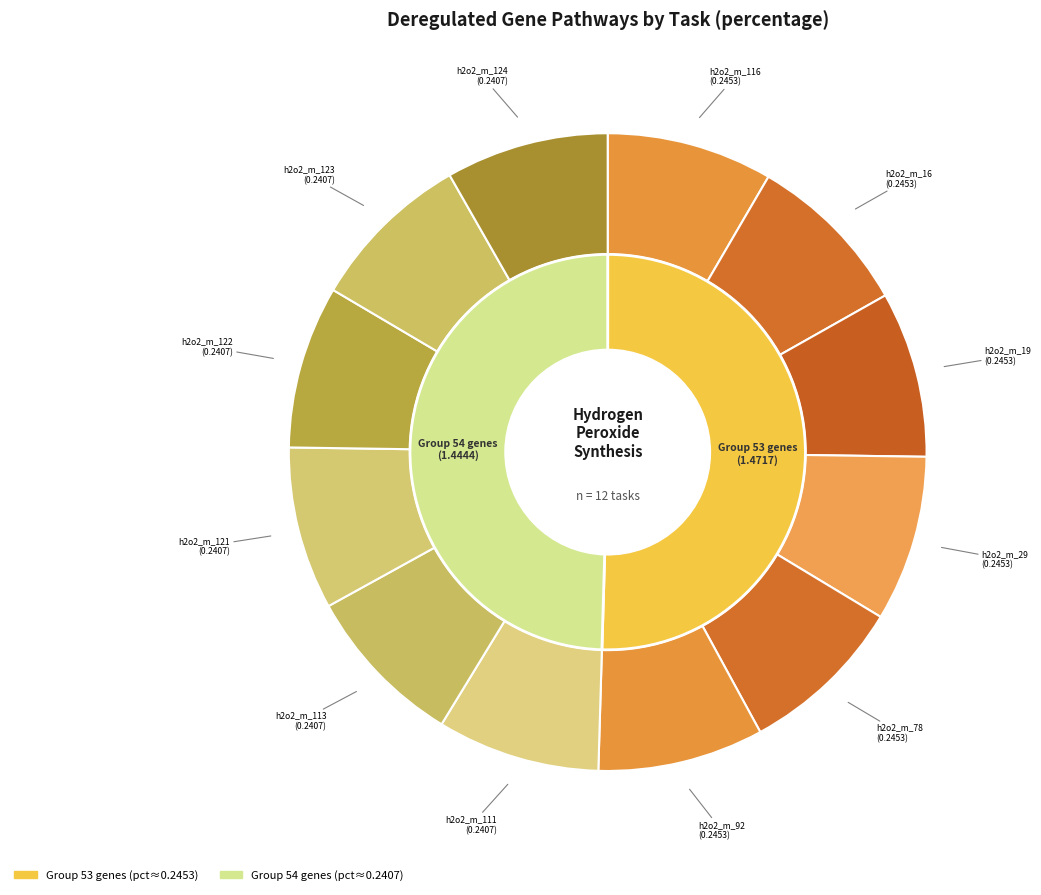

Which category has the smallest portion of the pie?

h2o2_m_111